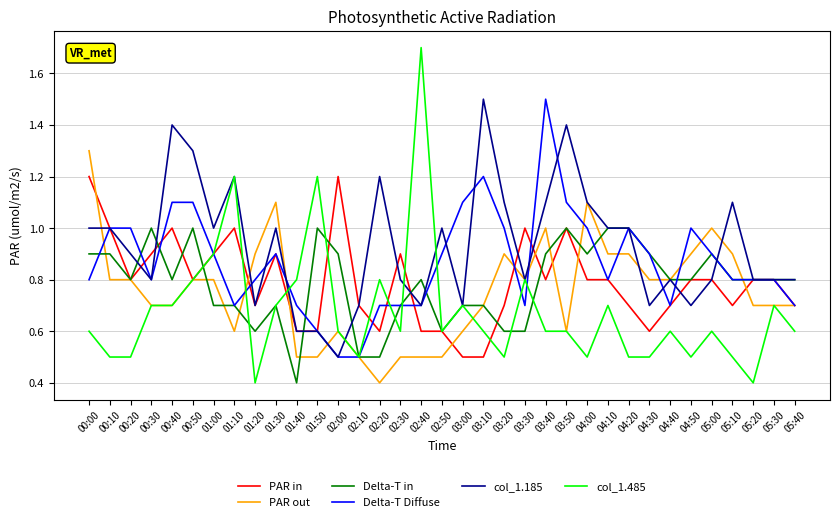

What is the difference between the highest and lowest values at 00:10?

0.5